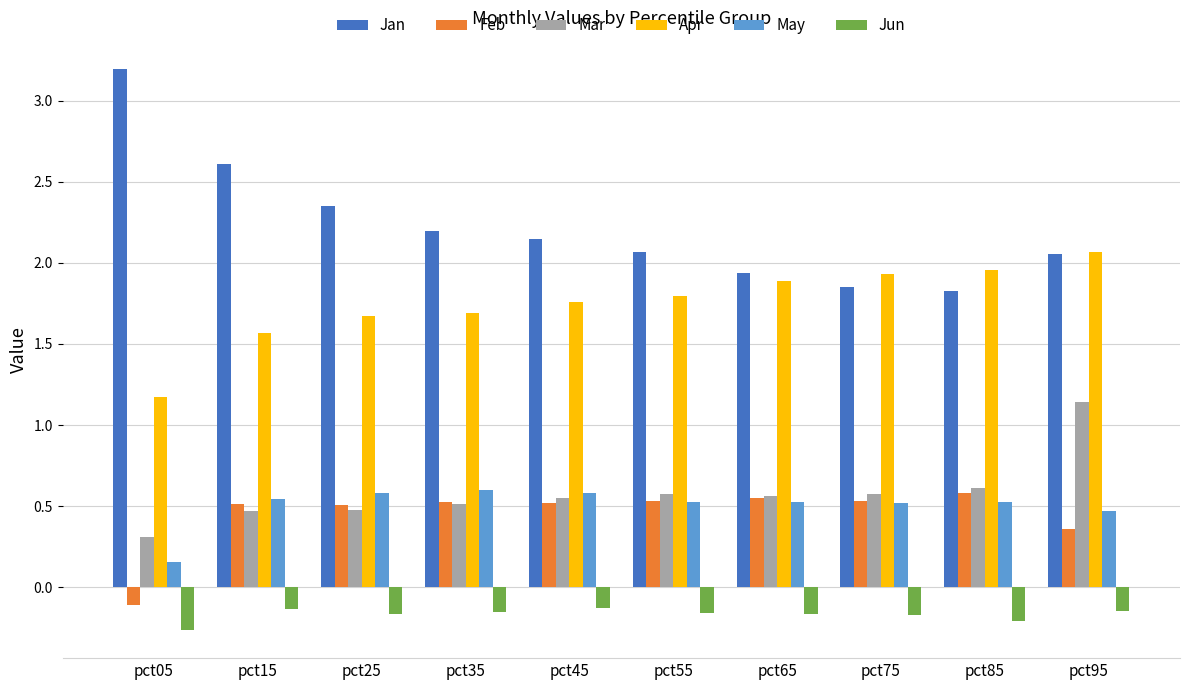

Is it true that Feb equals 0.8 at pct55?

False